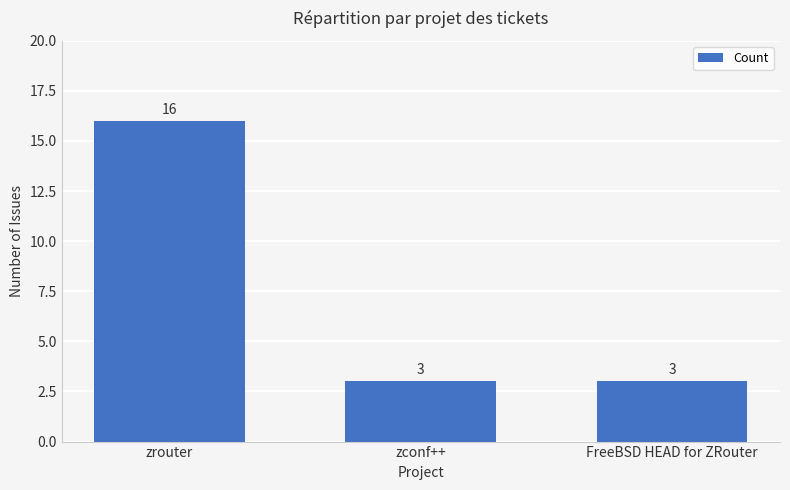

True or false: the data shows 16 at zrouter.

True